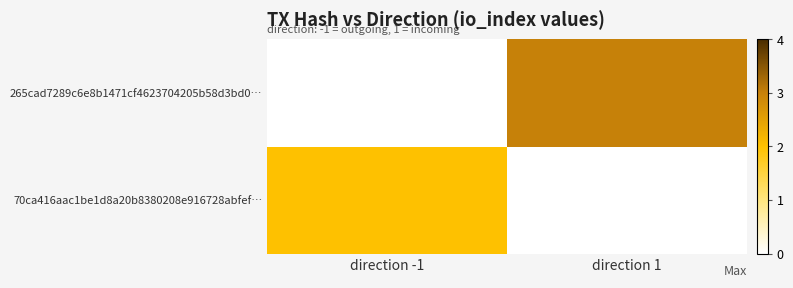

What is the spread (max minus min) of values at direction 1?

3